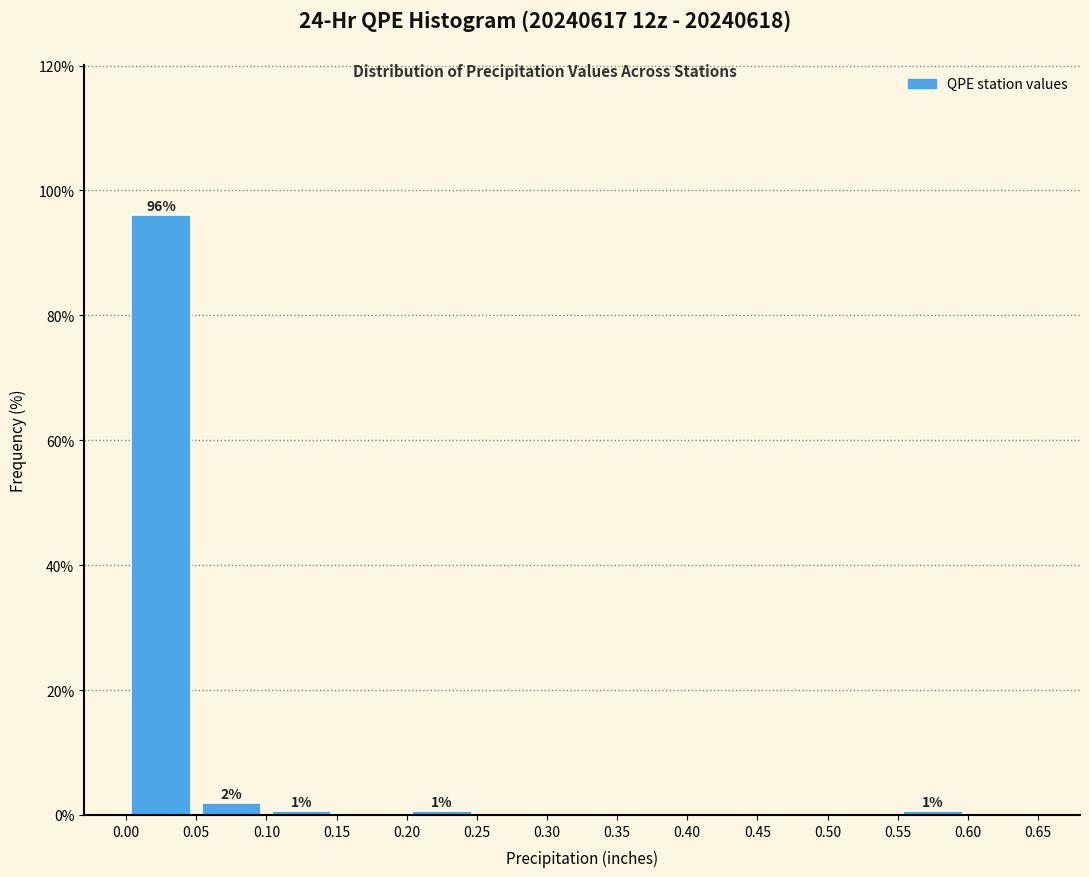

Over which range of the x-axis is the bar tallest?

0.00 to 0.05